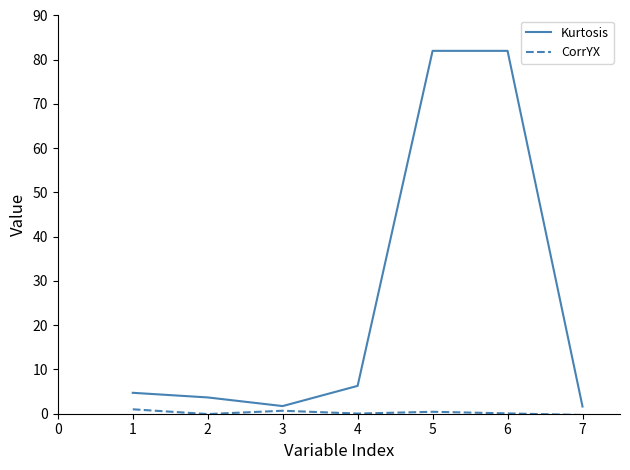

List the series in order of their peak value, highest first.

Kurtosis, CorrYX